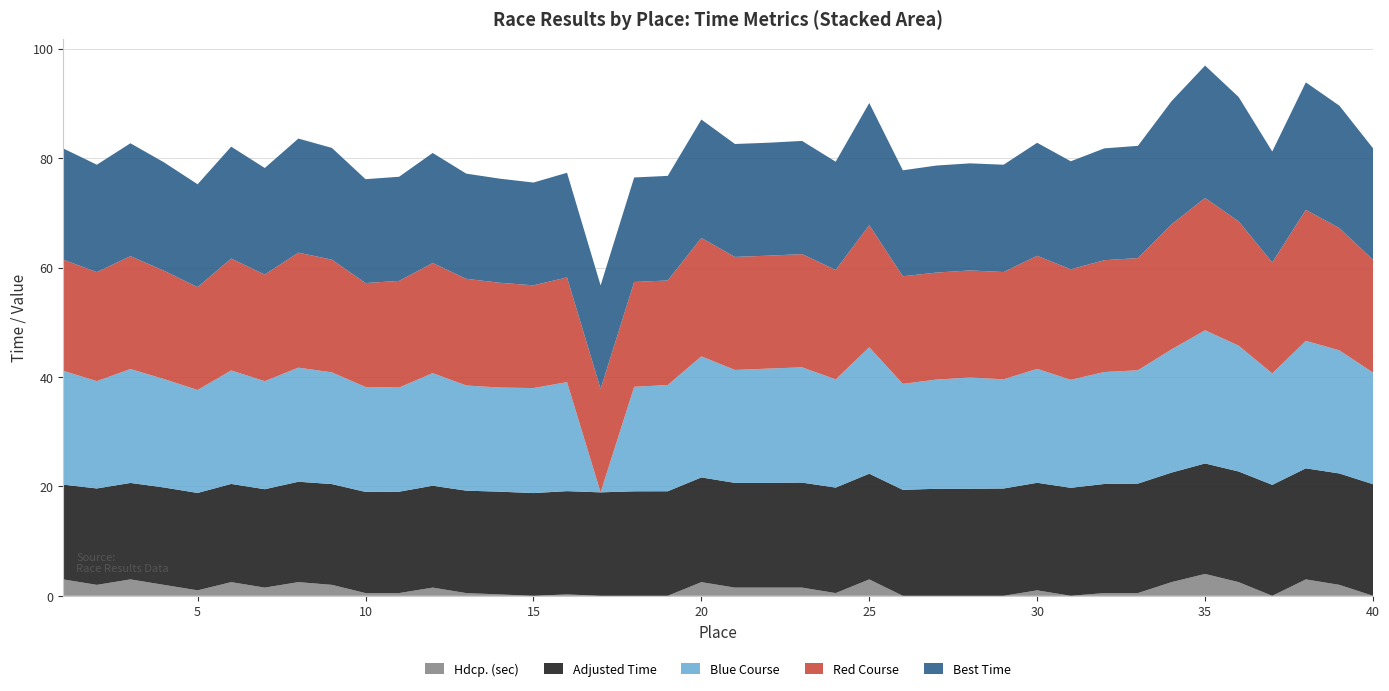

Reading left to right, list all the values displayed in this chart.

Adjusted Time: 1=17.3	2=17.6	3=17.6	4=17.8	5=17.8	6=17.9	7=18.0	8=18.4	9=18.4	10=18.5	11=18.5	12=18.6	13=18.7	14=18.8	15=18.8	16=18.9	17=18.9	18=19.1	19=19.1	20=19.1	21=19.1	22=19.1	23=19.2	24=19.3	25=19.3	26=19.4	27=19.6	28=19.6	29=19.6	30=19.7	31=19.7	32=19.9	33=20.0	34=20.0	35=20.2	36=20.2	37=20.3	38=20.3	39=20.4	40=20.4
Best Time: 1=20.3	2=19.6	3=20.6	4=19.8	5=18.8	6=20.4	7=19.5	8=20.9	9=20.4	10=19.0	11=19.0	12=20.1	13=19.2	14=19.0	15=18.8	16=19.1	17=18.9	18=19.1	19=19.1	20=21.6	21=20.6	22=20.6	23=20.7	24=19.8	25=22.3	26=19.4	27=19.6	28=19.6	29=19.6	30=20.7	31=19.7	32=20.4	33=20.5	34=22.5	35=24.2	36=22.7	37=20.3	38=23.3	39=22.4	40=20.4
Red Course: 1=20.3	2=19.9	3=20.6	4=19.8	5=18.8	6=20.4	7=19.5	8=21.0	9=20.6	10=19.0	11=19.5	12=20.1	13=19.5	14=19.1	15=18.8	16=19.1	17=18.9	18=19.2	19=19.1	20=21.6	21=20.7	22=20.6	23=20.7	24=20.0	25=22.3	26=19.7	27=19.6	28=19.6	29=19.6	30=20.7	31=20.2	32=20.4	33=20.5	34=22.8	35=24.2	36=22.7	37=20.3	38=23.9	39=22.4	40=20.6
Blue Course: 1=20.8	2=19.6	3=20.8	4=19.8	5=18.8	6=20.7	7=19.8	8=20.9	9=20.4	10=19.2	11=19.0	12=20.6	13=19.2	14=19.0	15=19.2	16=19.9	17=0.0	18=19.1	19=19.4	20=22.1	21=20.6	22=20.9	23=21.1	24=19.8	25=23.1	26=19.4	27=20.0	28=20.3	29=20.0	30=20.8	31=19.7	32=20.5	33=20.7	34=22.5	35=24.3	36=23.0	37=20.4	38=23.3	39=22.5	40=20.4
Hdcp. (sec): 1=3.0	2=2.0	3=3.0	4=2.0	5=1.0	6=2.5	7=1.5	8=2.5	9=2.0	10=0.5	11=0.5	12=1.5	13=0.5	14=0.2	15=0.0	16=0.2	17=0.0	18=0.0	19=0.0	20=2.5	21=1.5	22=1.5	23=1.5	24=0.5	25=3.0	26=0.0	27=0.0	28=0.0	29=0.0	30=1.0	31=0.0	32=0.5	33=0.5	34=2.5	35=4.0	36=2.5	37=0.0	38=3.0	39=2.0	40=0.0